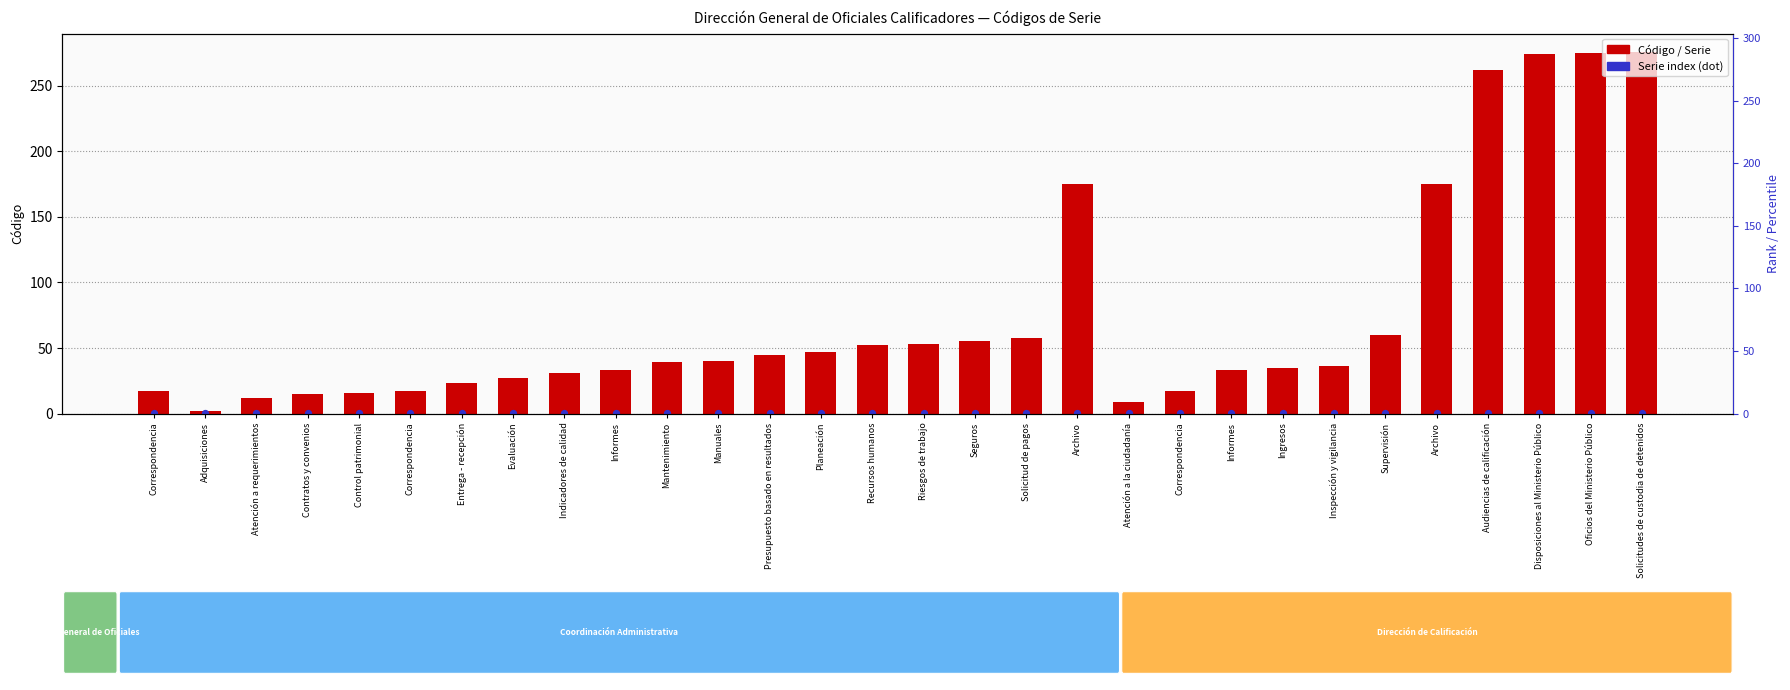

Which series has the widest spread of Y values?

Código / Serie